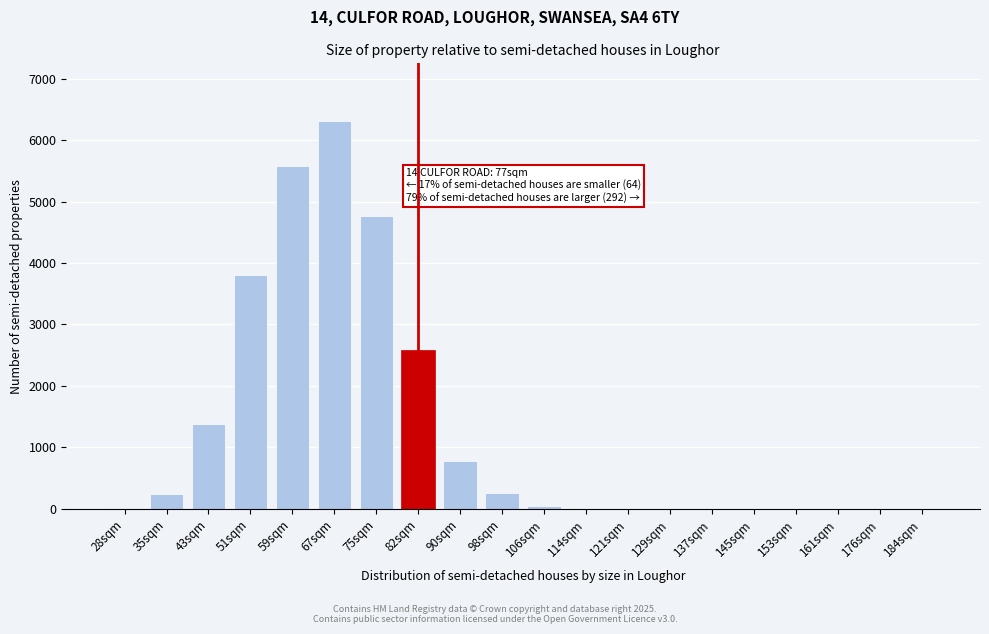

The value at 90sqm is 1234. True or false?

False